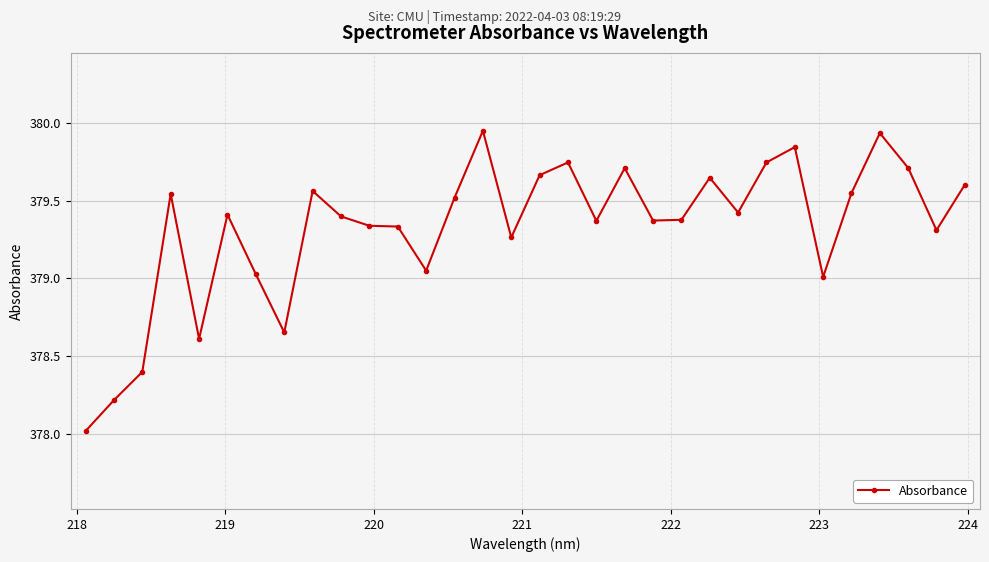

What is the smallest value displayed?

378.0